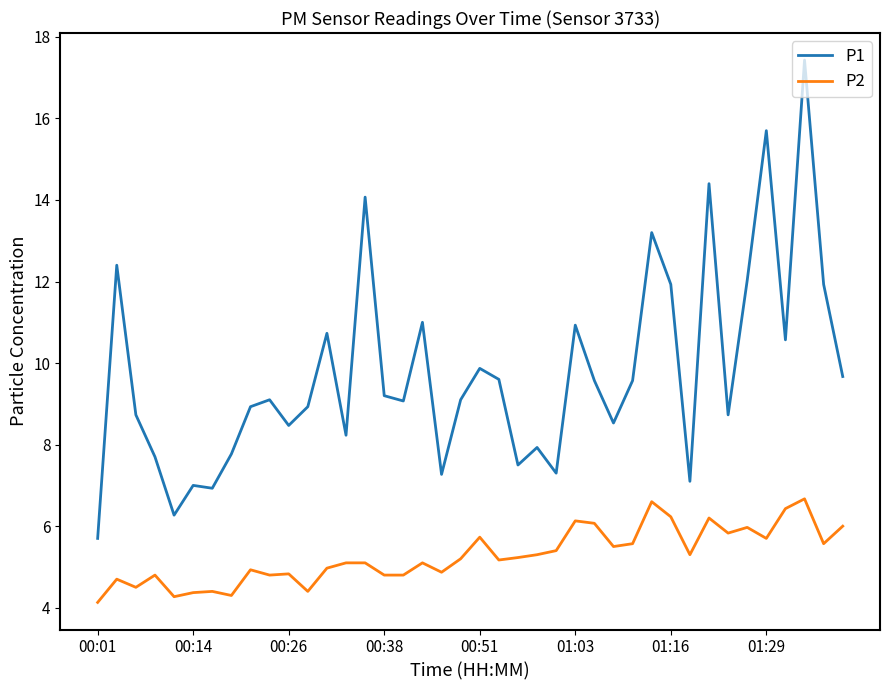

True or false: P1 and P2 intersect in this chart.

False